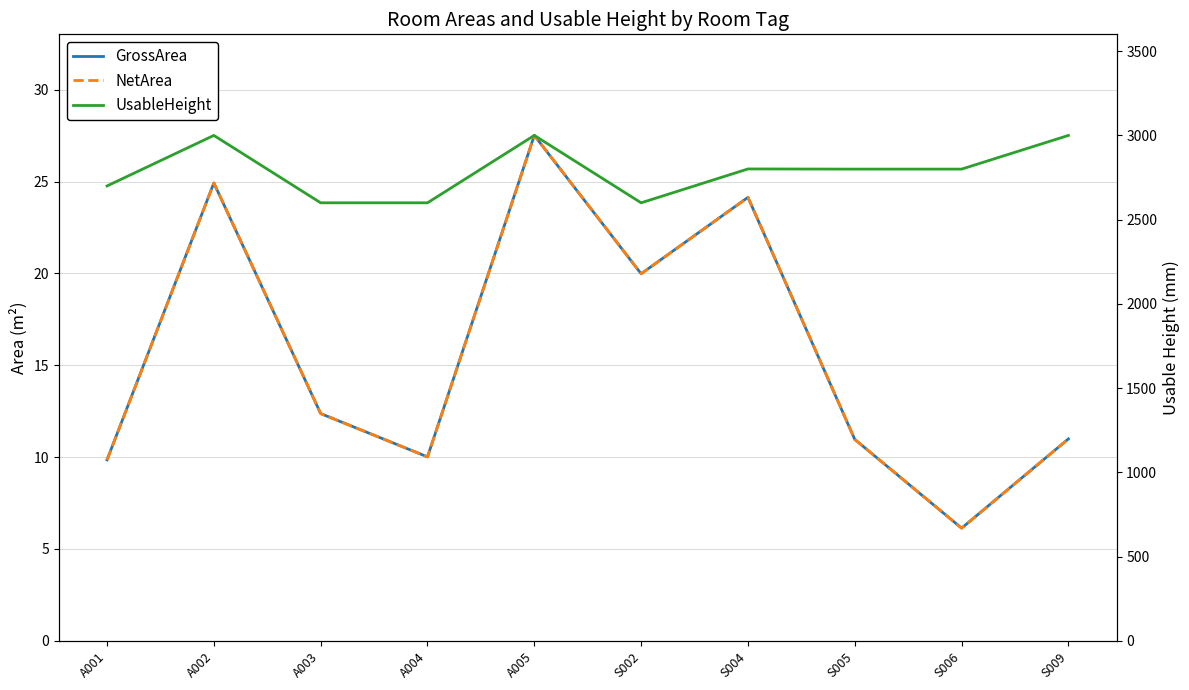

Which series has the widest spread of values?

UsableHeight